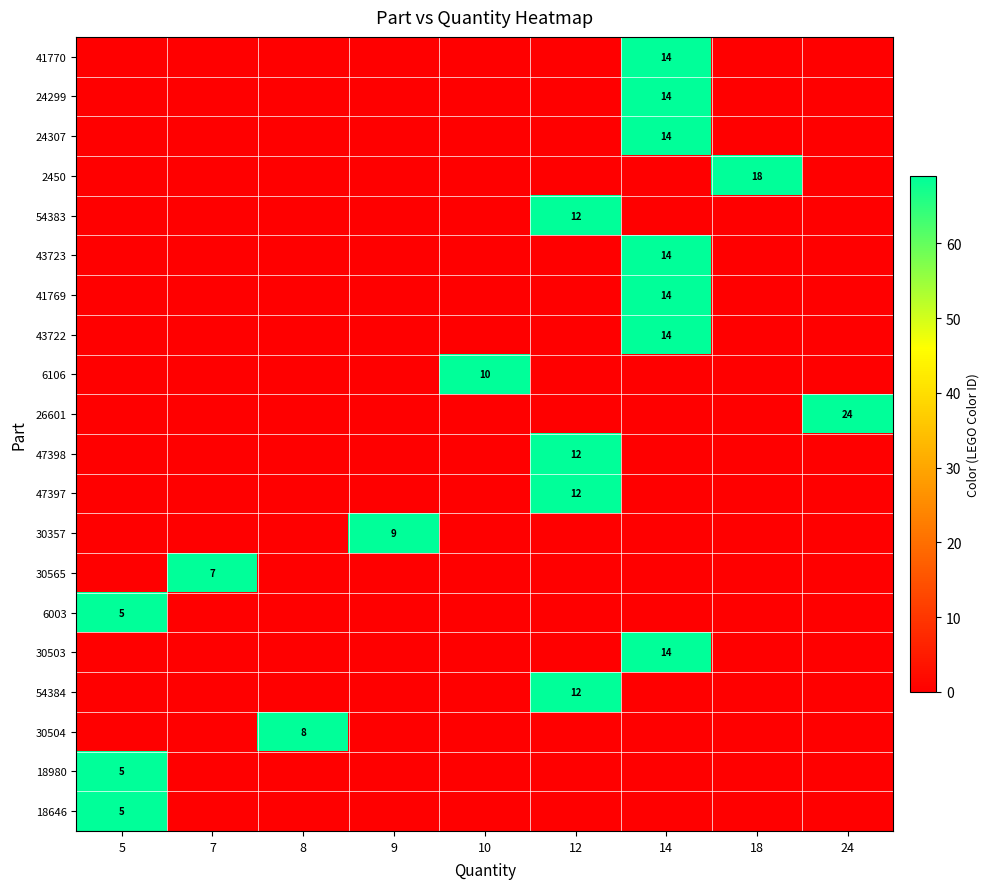

How many values in the 41770 series exceed 0?

1